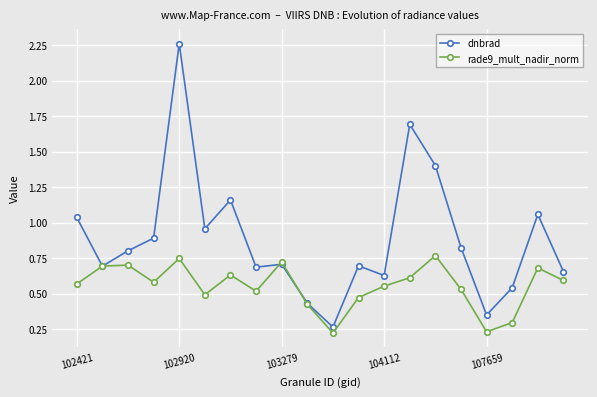

Which series has the widest spread of values?

dnbrad